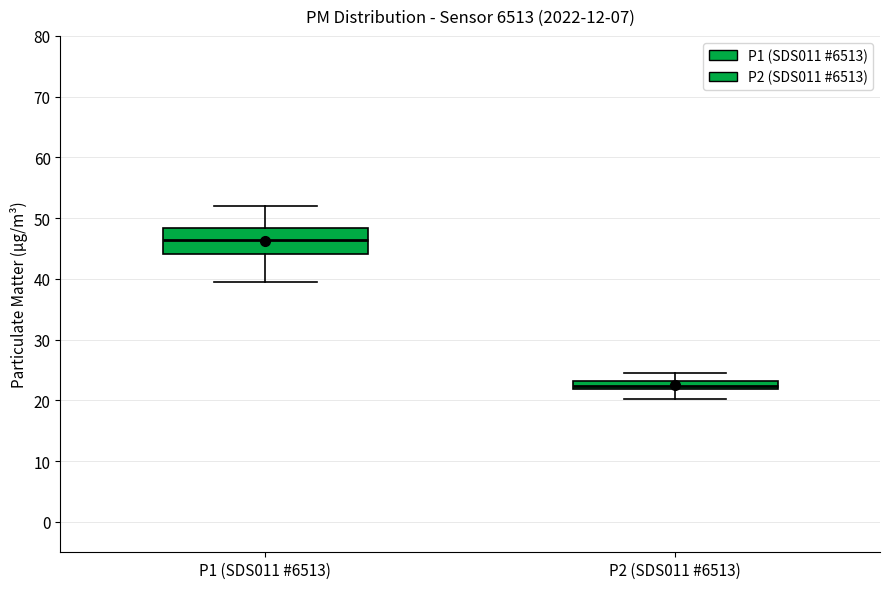

Where is the lower edge of the box for P1 (SDS011 #6513) on the y-axis? The values are not printed on the chart, so give them approximately, as read against the axis.

44